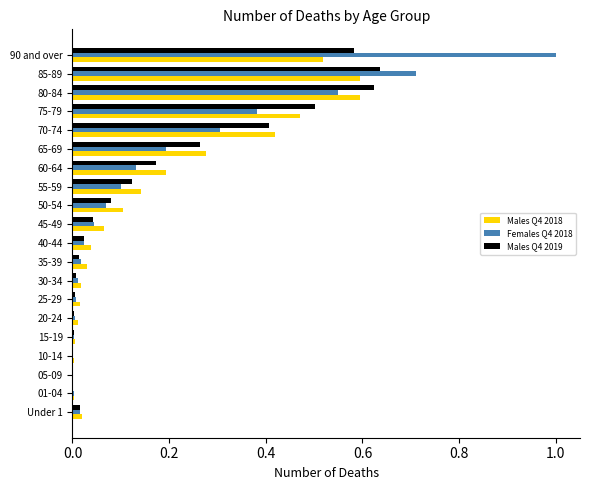

Between 40-44 and 70-74, which series saw the biggest shift?

Males Q4 2019